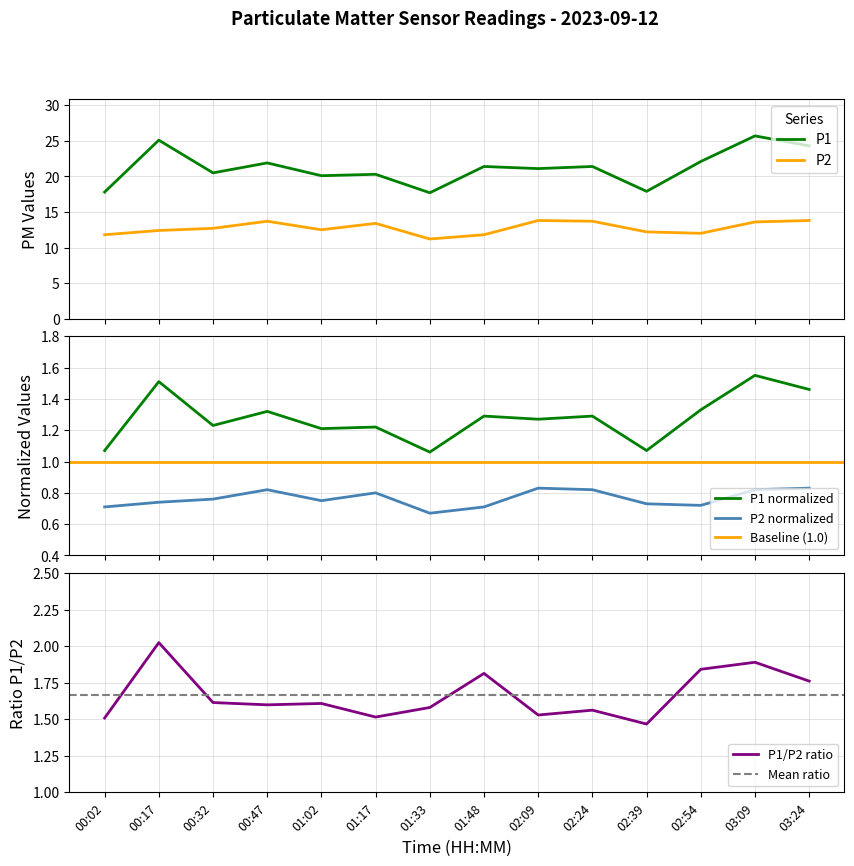

True or false: P2 and P1 intersect in this chart.

False